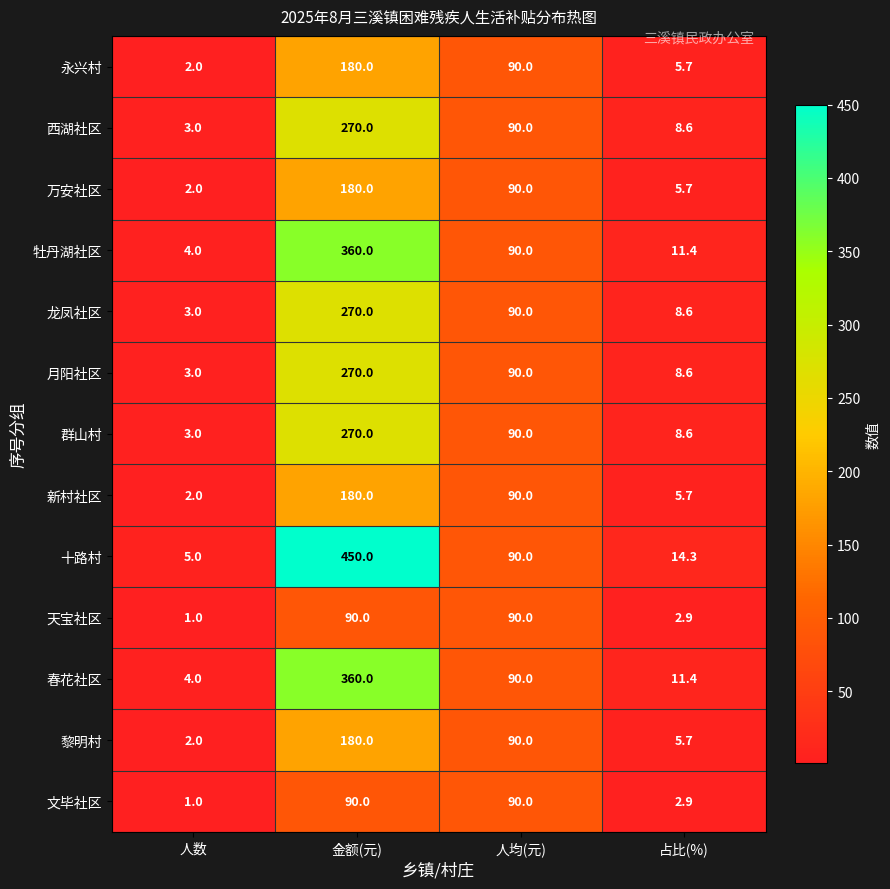

What is the sum of the 天宝社区 values at 占比(%) and 金额(元)?

92.9